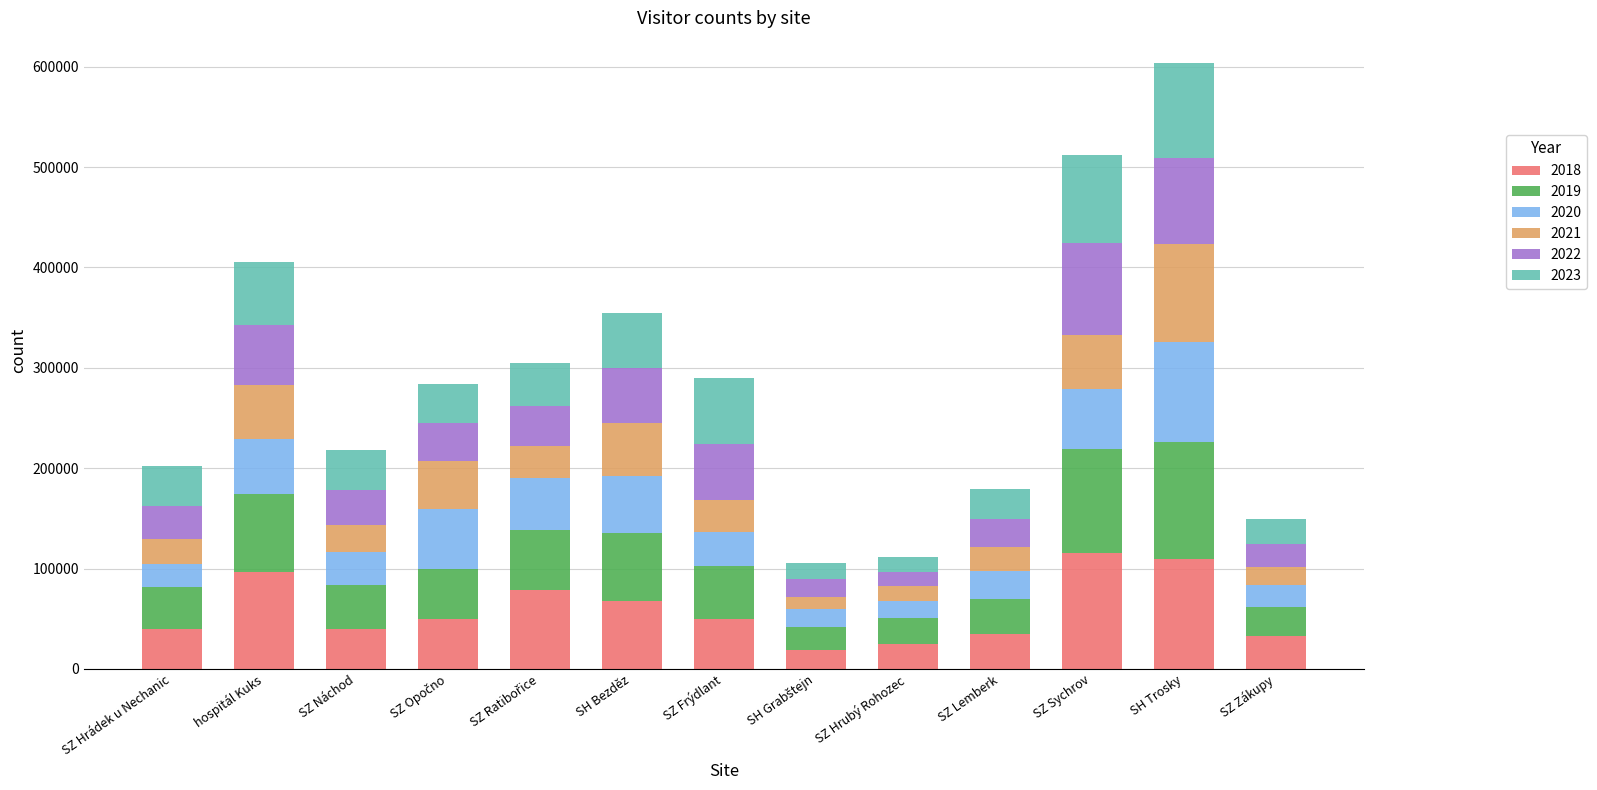

What is the sum of the 2018 values at SZ Sychrov and SZ Náchod?

155514